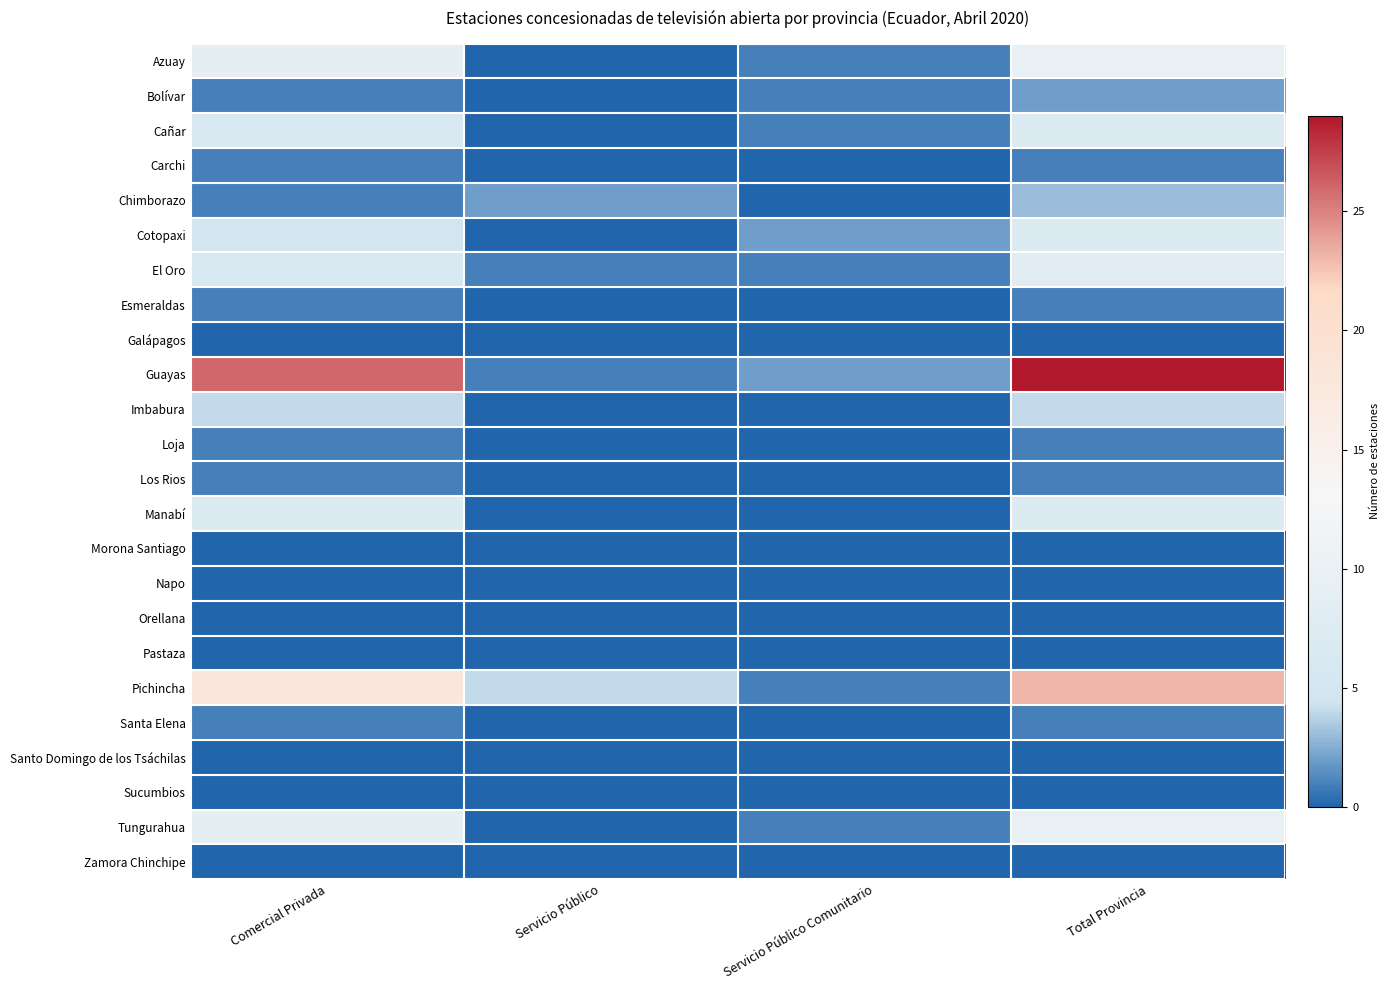

Reading left to right, what are all the values shown in this chart?

Azuay: Comercial Privada=9	Servicio Público=0	Servicio Público Comunitario=1	Total Provincia=10
Bolívar: Comercial Privada=1	Servicio Público=0	Servicio Público Comunitario=1	Total Provincia=2
Cañar: Comercial Privada=6	Servicio Público=0	Servicio Público Comunitario=1	Total Provincia=7
Carchi: Comercial Privada=1	Servicio Público=0	Servicio Público Comunitario=0	Total Provincia=1
Chimborazo: Comercial Privada=1	Servicio Público=2	Servicio Público Comunitario=0	Total Provincia=3
Cotopaxi: Comercial Privada=5	Servicio Público=0	Servicio Público Comunitario=2	Total Provincia=7
El Oro: Comercial Privada=6	Servicio Público=1	Servicio Público Comunitario=1	Total Provincia=8
Esmeraldas: Comercial Privada=1	Servicio Público=0	Servicio Público Comunitario=0	Total Provincia=1
Galápagos: Comercial Privada=0	Servicio Público=0	Servicio Público Comunitario=0	Total Provincia=0
Guayas: Comercial Privada=26	Servicio Público=1	Servicio Público Comunitario=2	Total Provincia=29
Imbabura: Comercial Privada=4	Servicio Público=0	Servicio Público Comunitario=0	Total Provincia=4
Loja: Comercial Privada=1	Servicio Público=0	Servicio Público Comunitario=0	Total Provincia=1
Los Rios: Comercial Privada=1	Servicio Público=0	Servicio Público Comunitario=0	Total Provincia=1
Manabí: Comercial Privada=7	Servicio Público=0	Servicio Público Comunitario=0	Total Provincia=7
Morona Santiago: Comercial Privada=0	Servicio Público=0	Servicio Público Comunitario=0	Total Provincia=0
Napo: Comercial Privada=0	Servicio Público=0	Servicio Público Comunitario=0	Total Provincia=0
Orellana: Comercial Privada=0	Servicio Público=0	Servicio Público Comunitario=0	Total Provincia=0
Pastaza: Comercial Privada=0	Servicio Público=0	Servicio Público Comunitario=0	Total Provincia=0
Pichincha: Comercial Privada=18	Servicio Público=4	Servicio Público Comunitario=1	Total Provincia=23
Santa Elena: Comercial Privada=1	Servicio Público=0	Servicio Público Comunitario=0	Total Provincia=1
Santo Domingo de los Tsáchilas: Comercial Privada=0	Servicio Público=0	Servicio Público Comunitario=0	Total Provincia=0
Sucumbios: Comercial Privada=0	Servicio Público=0	Servicio Público Comunitario=0	Total Provincia=0
Tungurahua: Comercial Privada=9	Servicio Público=0	Servicio Público Comunitario=1	Total Provincia=10
Zamora Chinchipe: Comercial Privada=0	Servicio Público=0	Servicio Público Comunitario=0	Total Provincia=0